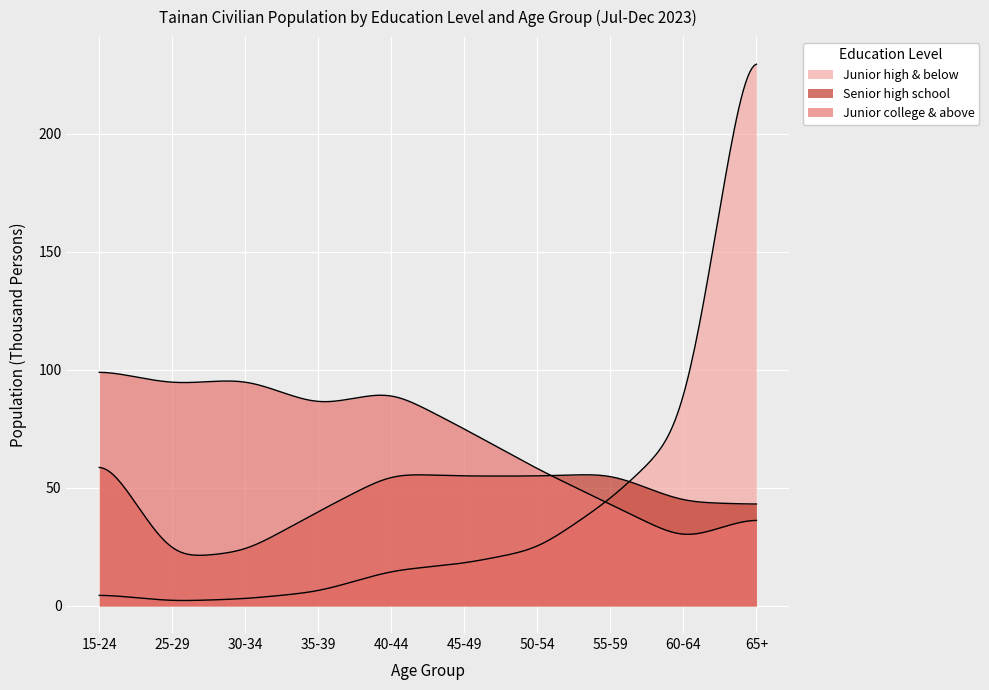

What are all the series names shown in the legend?

Junior high & below, Senior high school, Junior college & above